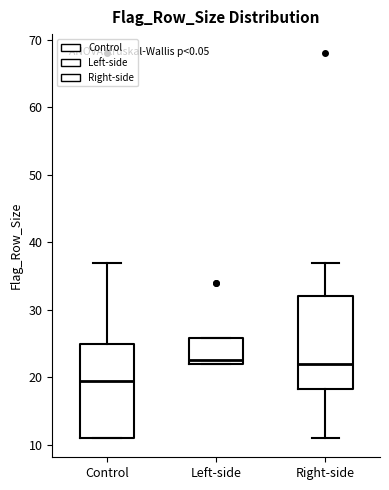

Where is the lower edge of the box for Left-side on the y-axis? The values are not printed on the chart, so give them approximately, as read against the axis.

22